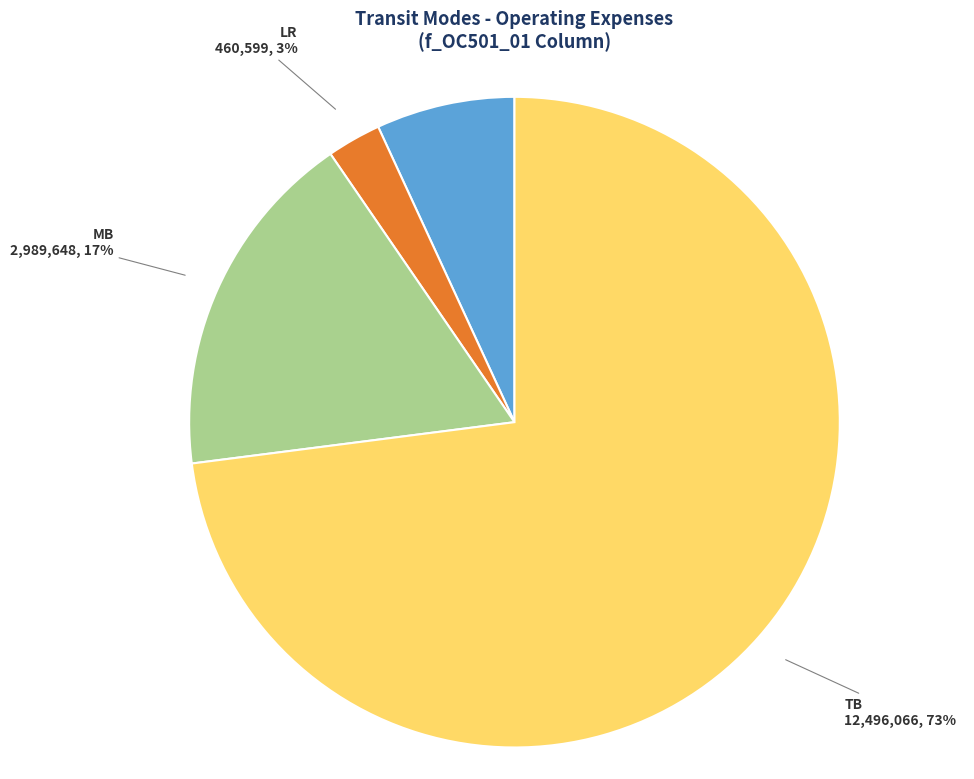

Between TB and LR, which is larger?

TB